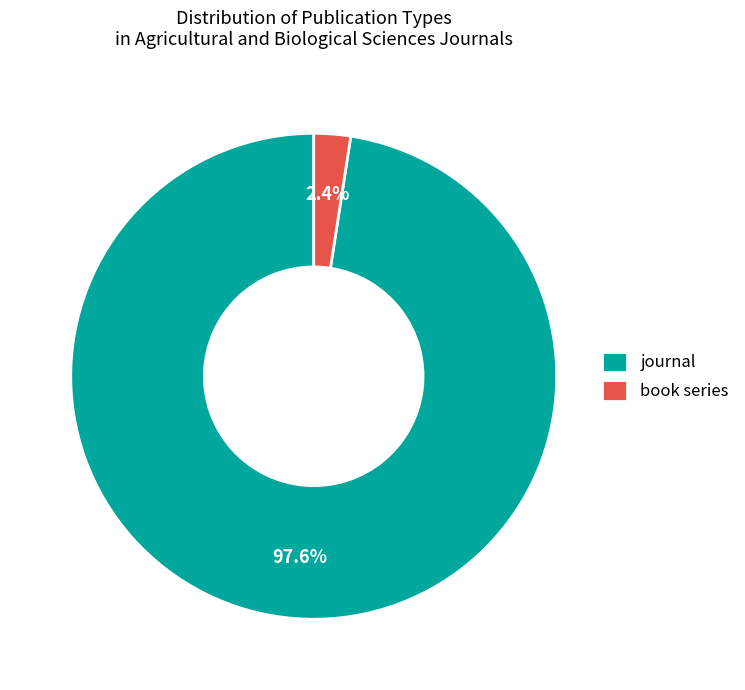

To the nearest percent, what is the difference between the largest and smallest slice percentages?

95%